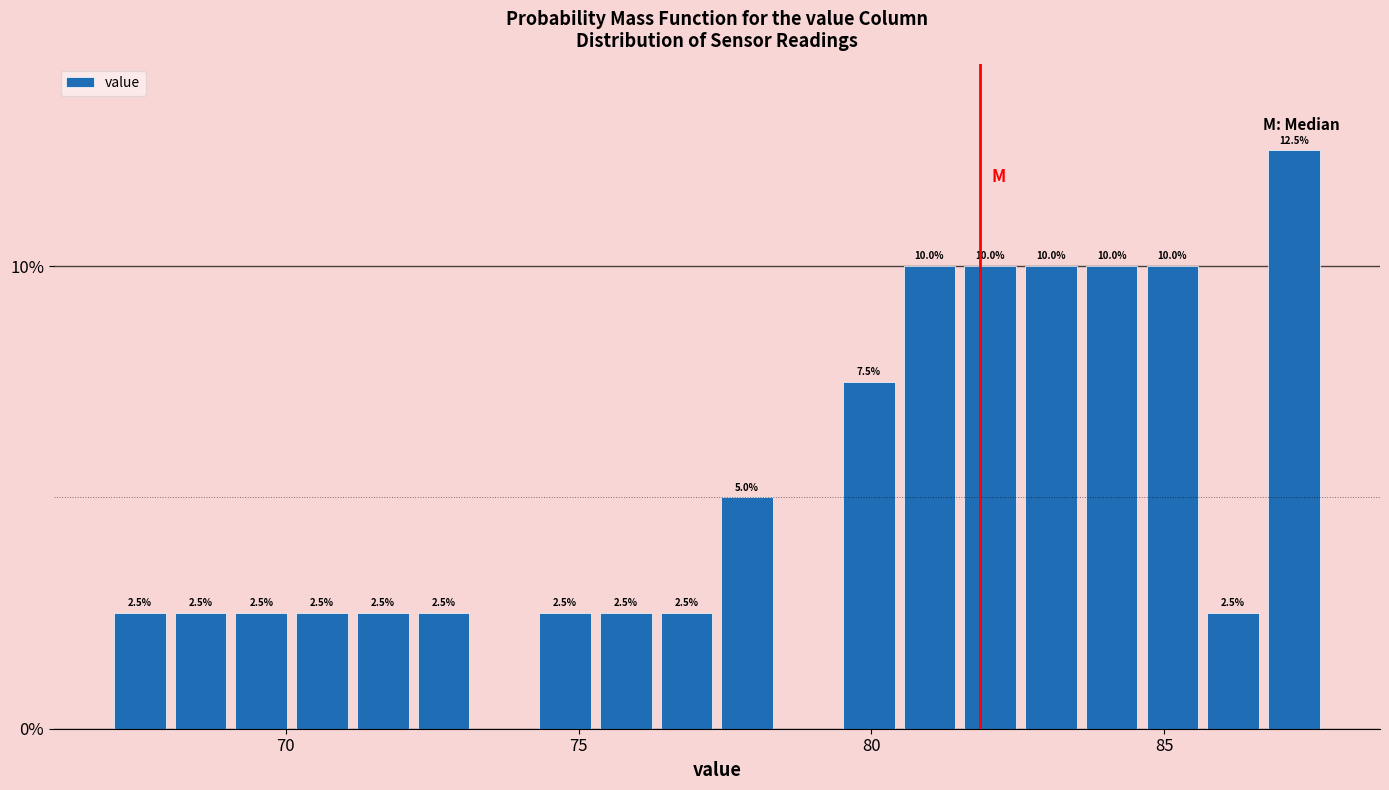

Around what value on the x-axis is the tallest bar? Give the approximate position of its centre, as read against the axis.

87.0